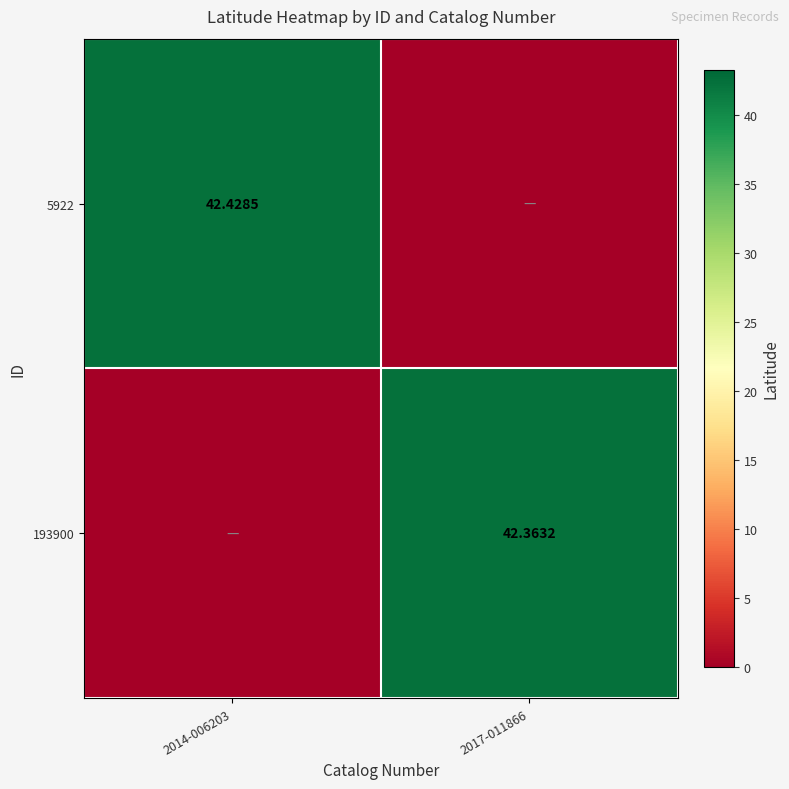

What is the sum of all 193900 values?

42.4